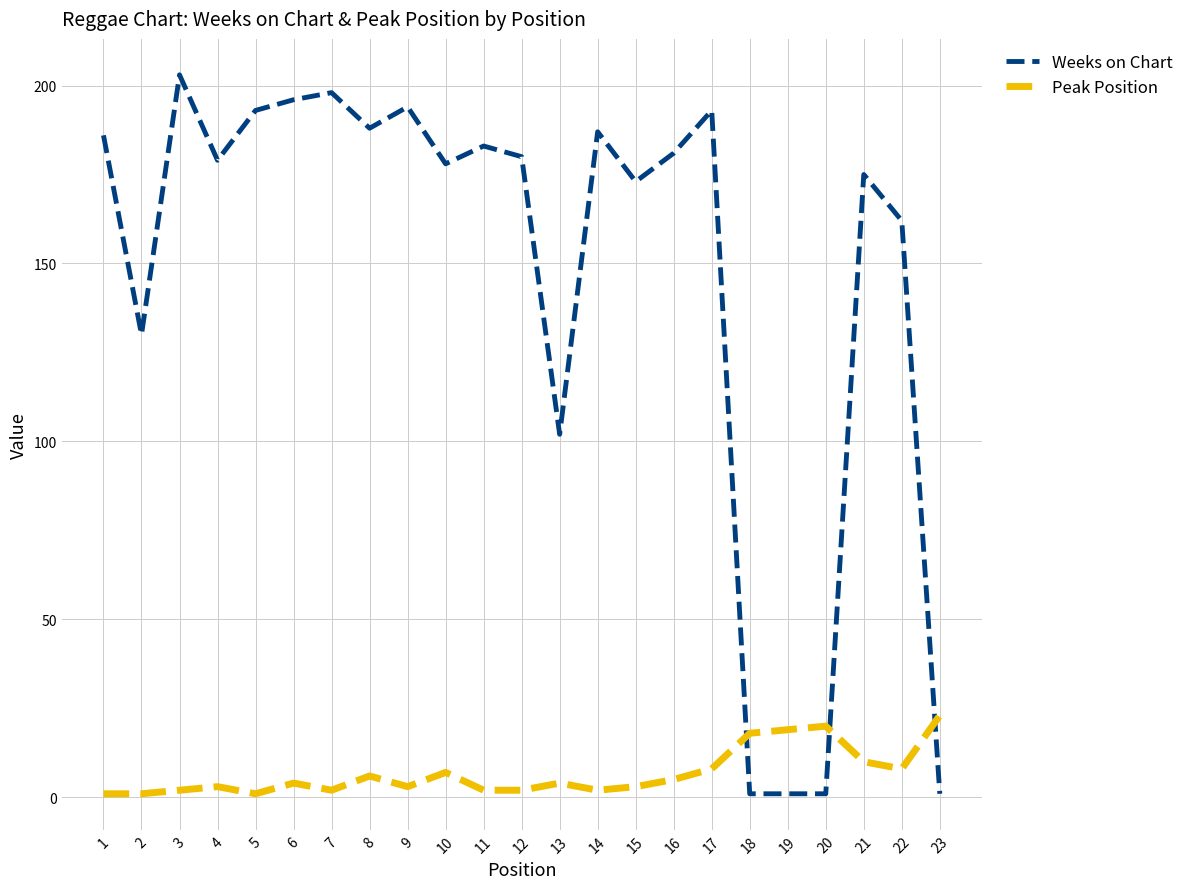

Which series has the widest spread of values?

Weeks on Chart